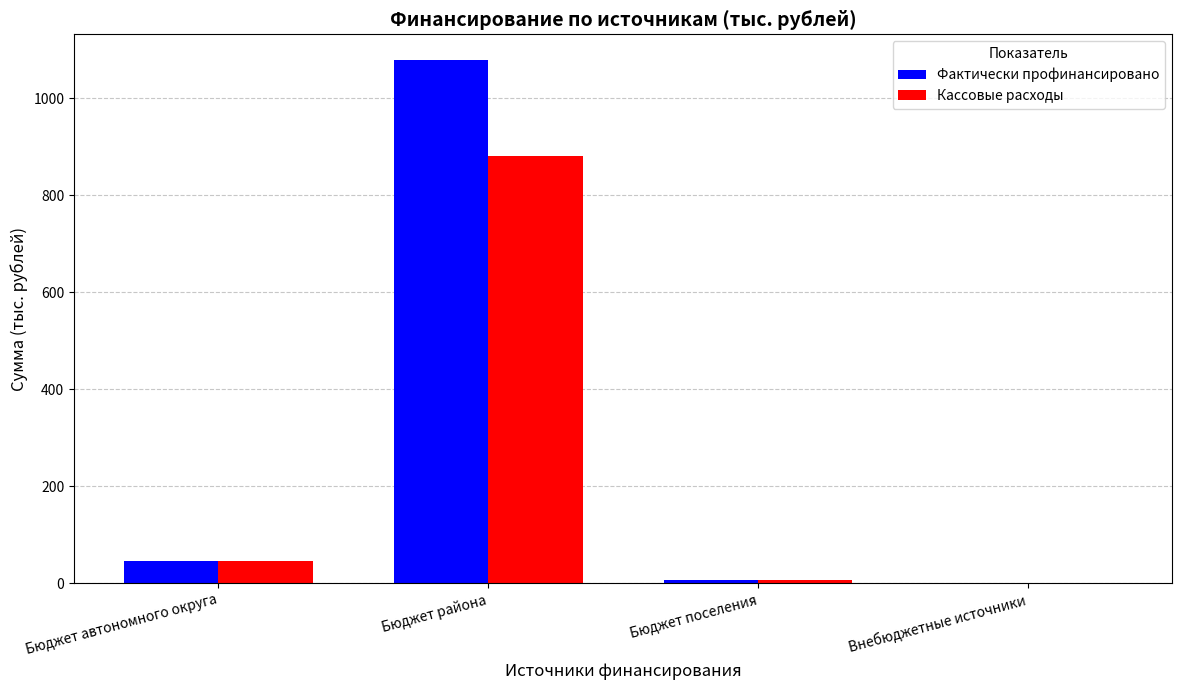

How many categories are shown in the chart?

4